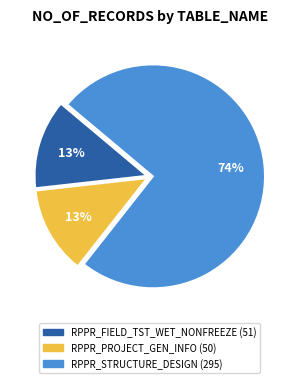

To the nearest percent, what portion does RPPR_PROJECT_GEN_INFO represent?

13%